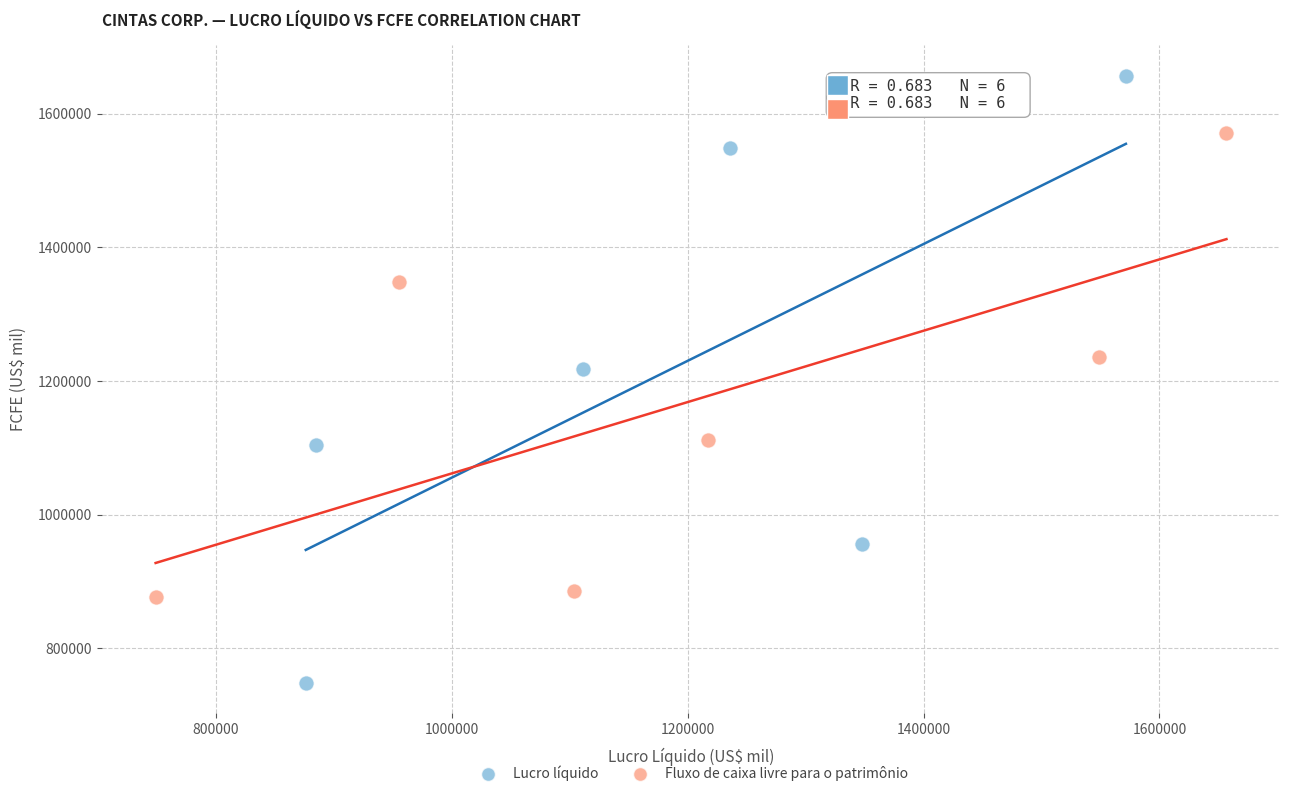

Which series has the widest spread of Y values?

Lucro líquido